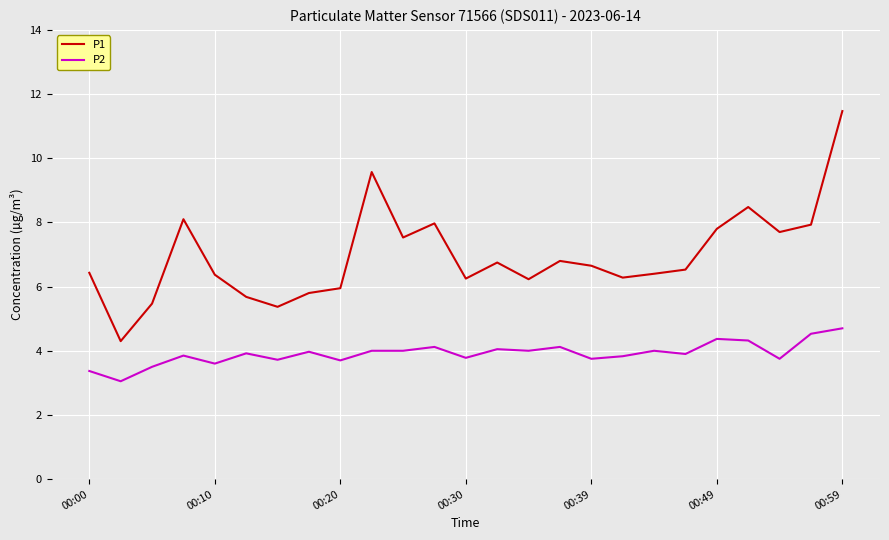

List the series in order of their overall mean, lowest first.

P2, P1